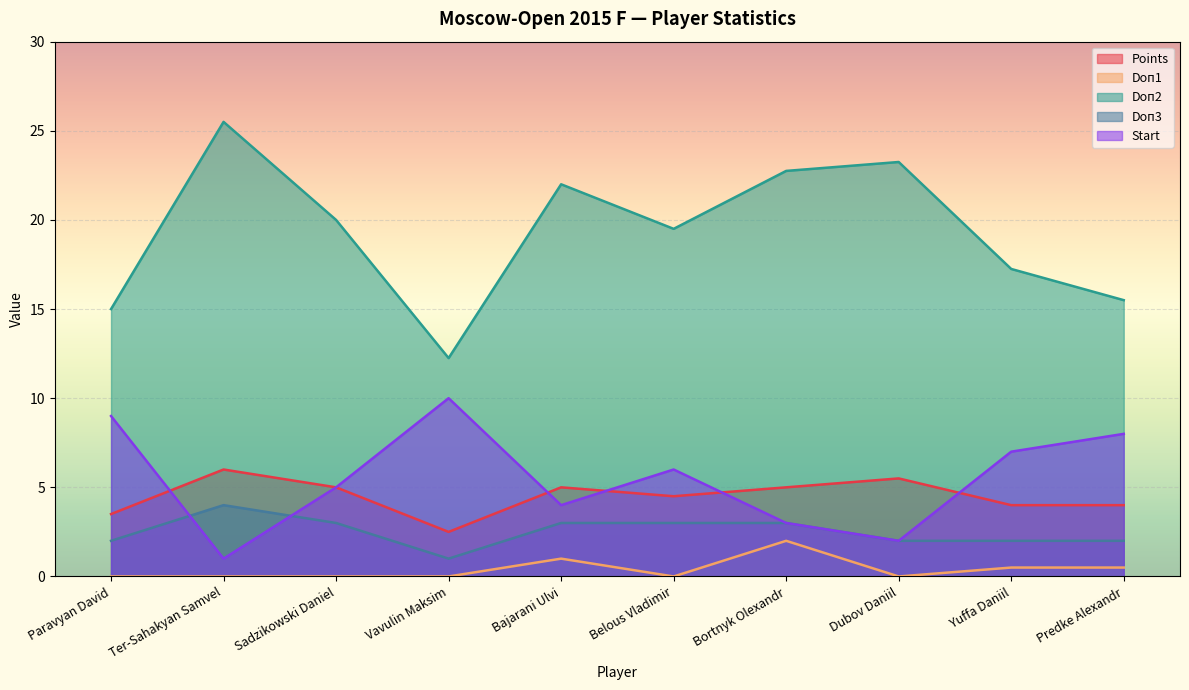

Reading left to right, transcribe all the data shown in this chart.

Points: Paravyan David=3.5	Ter-Sahakyan Samvel=6.0	Sadzikowski Daniel=5.0	Vavulin Maksim=2.5	Bajarani Ulvi=5.0	Belous Vladimir=4.5	Bortnyk Olexandr=5.0	Dubov Daniil=5.5	Yuffa Daniil=4.0	Predke Alexandr=4.0
Doп1: Paravyan David=0.0	Ter-Sahakyan Samvel=0.0	Sadzikowski Daniel=0.0	Vavulin Maksim=0.0	Bajarani Ulvi=1.0	Belous Vladimir=0.0	Bortnyk Olexandr=2.0	Dubov Daniil=0.0	Yuffa Daniil=0.5	Predke Alexandr=0.5
Doп2: Paravyan David=15.0	Ter-Sahakyan Samvel=25.5	Sadzikowski Daniel=20.0	Vavulin Maksim=12.2	Bajarani Ulvi=22.0	Belous Vladimir=19.5	Bortnyk Olexandr=22.8	Dubov Daniil=23.2	Yuffa Daniil=17.2	Predke Alexandr=15.5
Doп3: Paravyan David=2.0	Ter-Sahakyan Samvel=4.0	Sadzikowski Daniel=3.0	Vavulin Maksim=1.0	Bajarani Ulvi=3.0	Belous Vladimir=3.0	Bortnyk Olexandr=3.0	Dubov Daniil=2.0	Yuffa Daniil=2.0	Predke Alexandr=2.0
Start: Paravyan David=9.0	Ter-Sahakyan Samvel=1.0	Sadzikowski Daniel=5.0	Vavulin Maksim=10.0	Bajarani Ulvi=4.0	Belous Vladimir=6.0	Bortnyk Olexandr=3.0	Dubov Daniil=2.0	Yuffa Daniil=7.0	Predke Alexandr=8.0